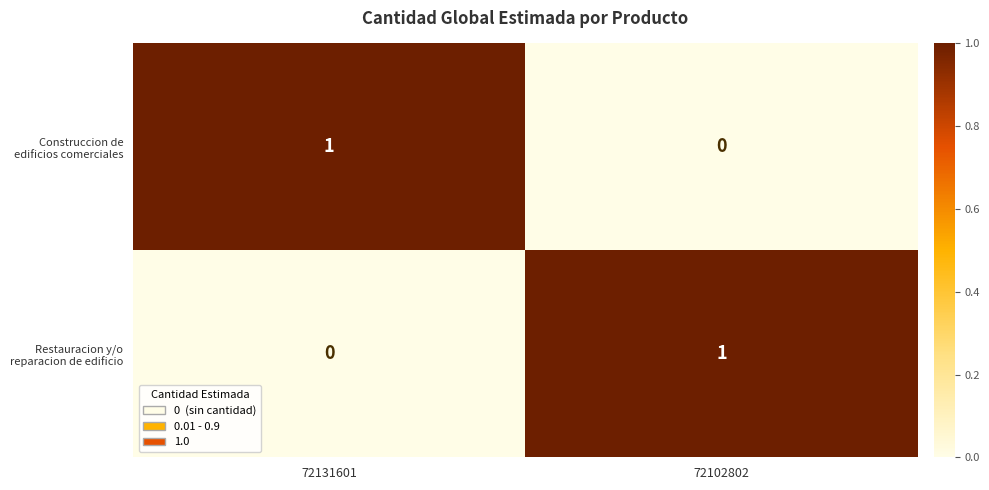

At which label does Construccion de edificios comerciales reach its minimum?

72102802